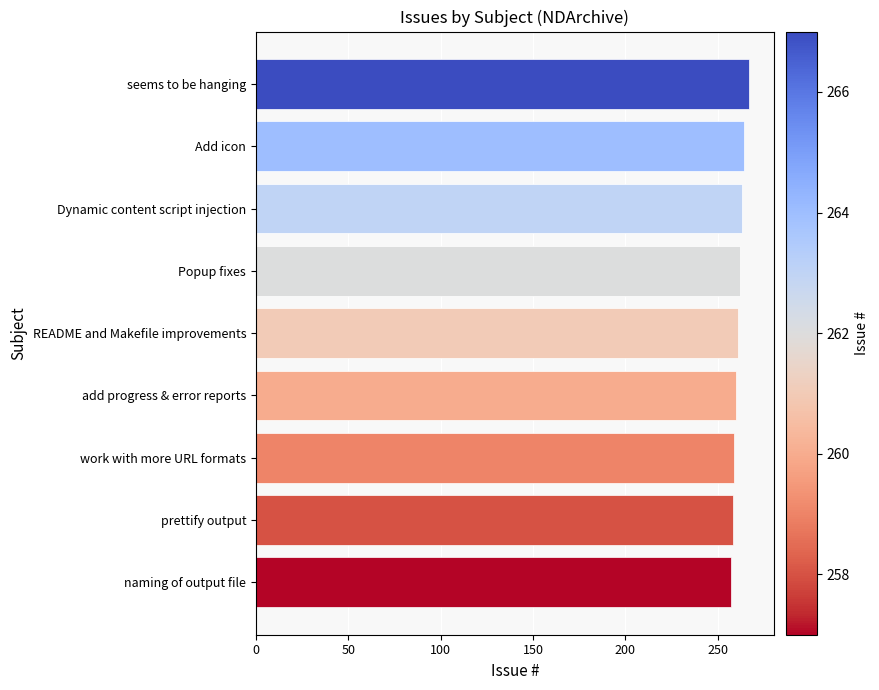

True or false: the data shows 264 at Add icon.

True